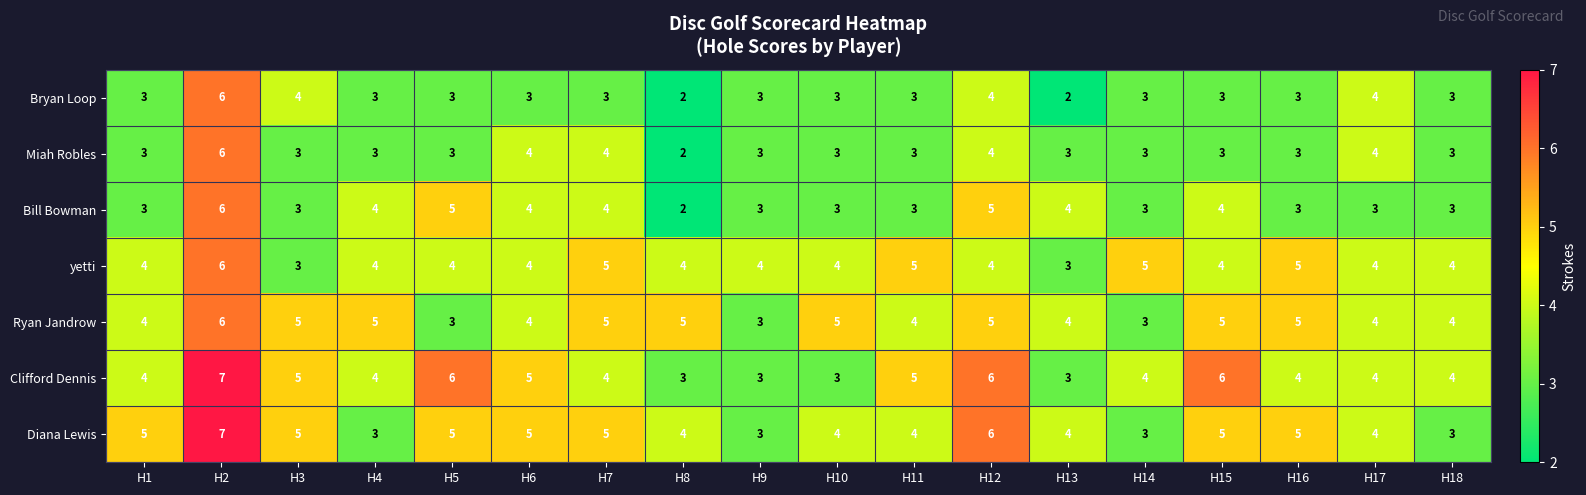

At which category is the sum across all series the highest?

H2